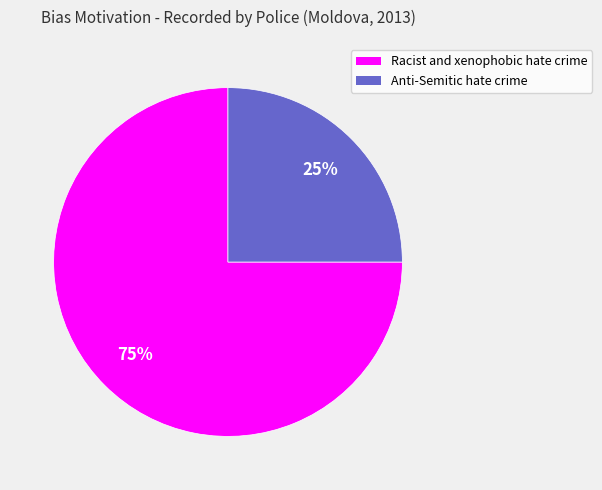

Combined, do Racist and xenophobic hate crime and Anti-Semitic hate crime account for over 50%?

Yes